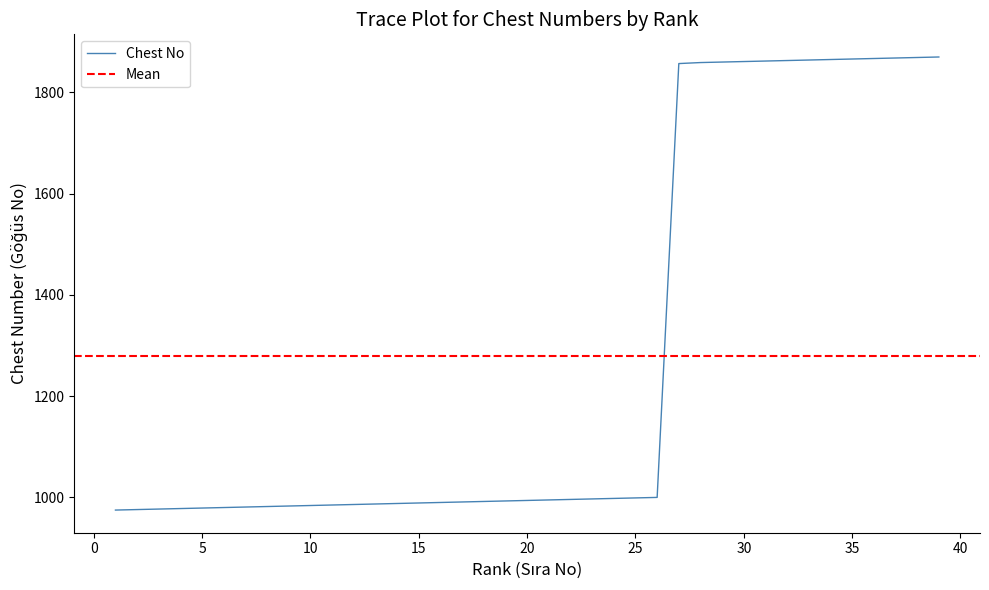

What is the maximum value shown in the chart?

1870